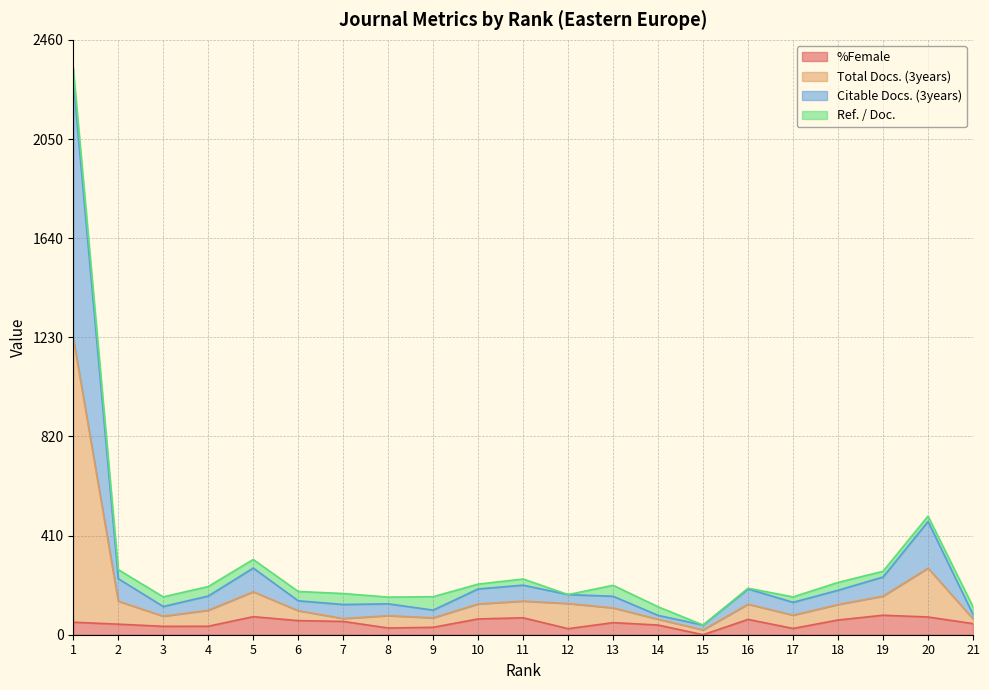

Between 9 and 11, which series saw the biggest shift?

Total Docs. (3years)